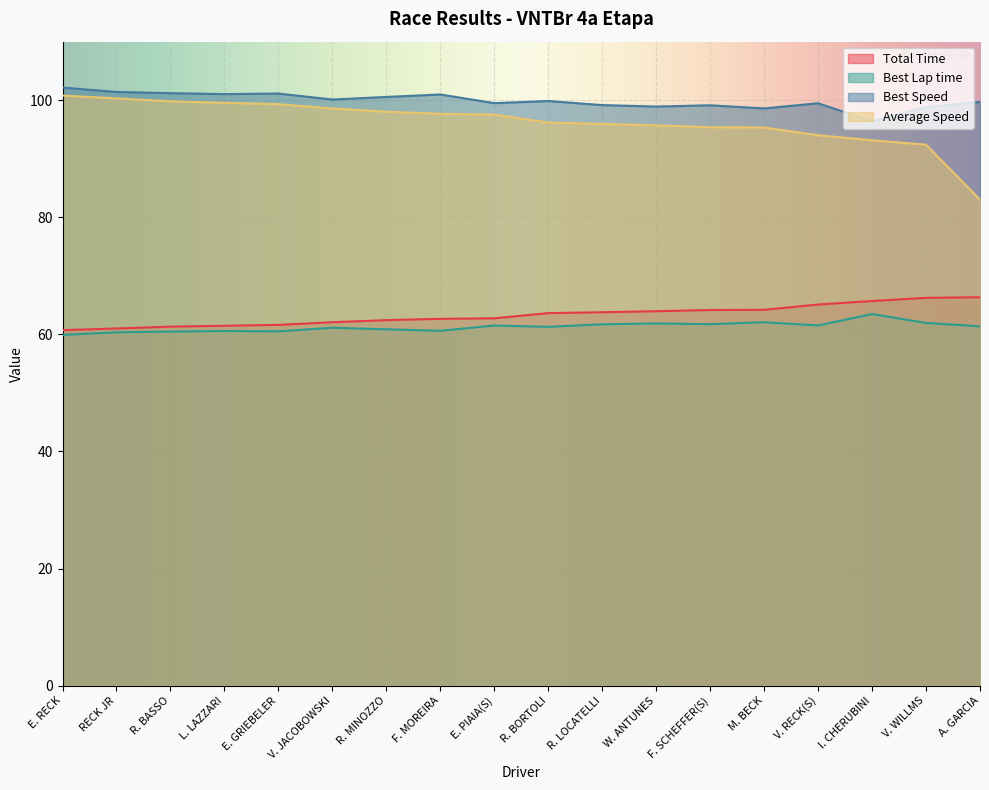

Reading right to left, transcribe all the data shown in this chart.

Total Time: 66.3	66.2	65.7	65.1	64.2	64.2	63.9	63.8	63.6	62.7	62.7	62.4	62.1	61.6	61.5	61.3	61.0	60.7
Best Lap time: 61.4	62.0	63.5	61.5	62.1	61.7	61.9	61.7	61.3	61.5	60.6	60.9	61.1	60.5	60.6	60.5	60.3	59.9
Best Speed: 99.7	98.8	96.4	99.5	98.6	99.1	98.9	99.2	99.9	99.5	101.0	100.6	100.1	101.1	101.0	101.2	101.4	102.2
Average Speed: 83.0	92.4	93.2	94.0	95.3	95.4	95.7	96.0	96.2	97.5	97.7	98.0	98.6	99.3	99.6	99.8	100.3	100.8